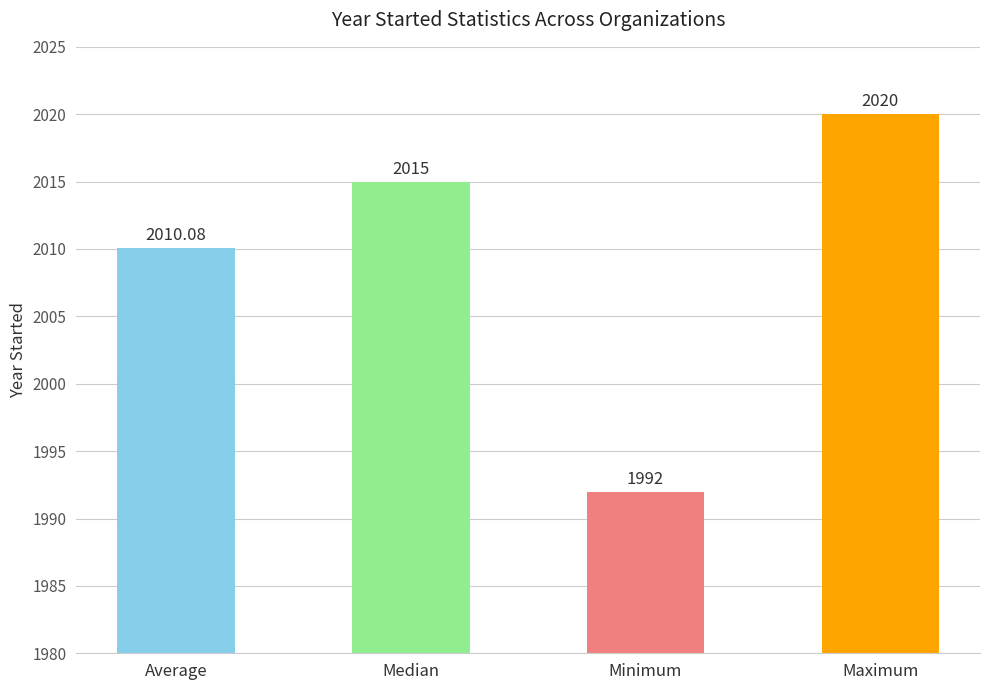

The value at Average is 2010.1. True or false?

True